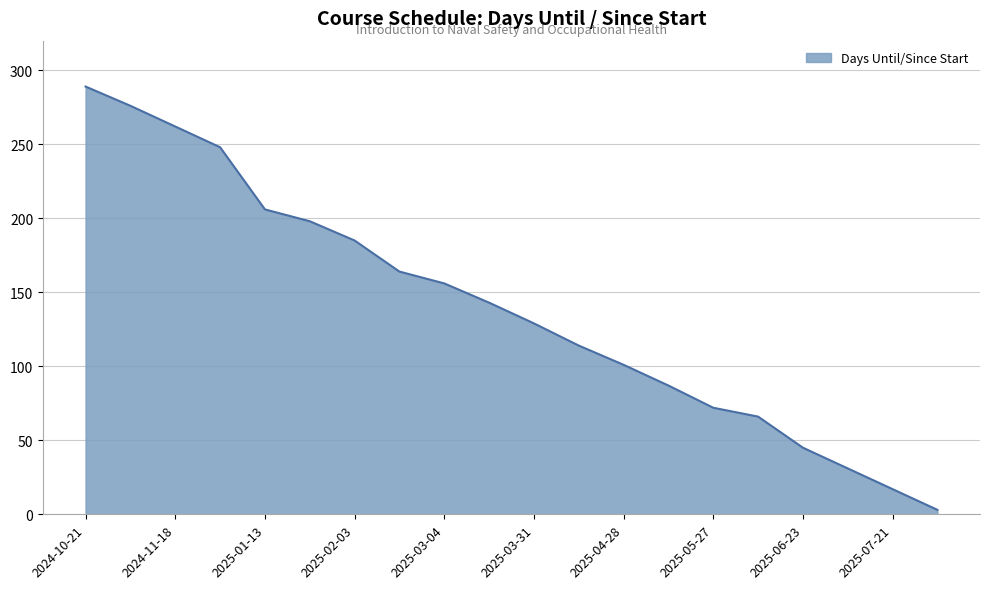

What is the maximum value shown in the chart?

289